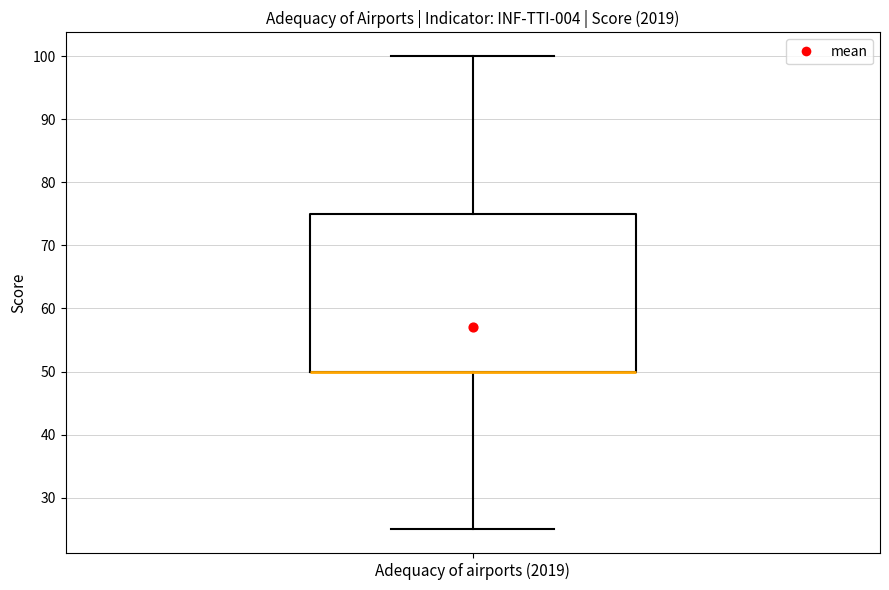

Read this box plot against the y-axis: the position of the median line, the range covered by the box, and the ends of both whiskers. The values are not printed on the chart, so give them approximately, as read against the axis.

median 50 (drawn on the box's lower edge), box 50 to 75, whiskers 25 to 100